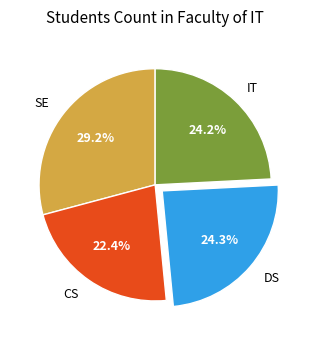

To the nearest percent, what is the average slice percentage?

25%